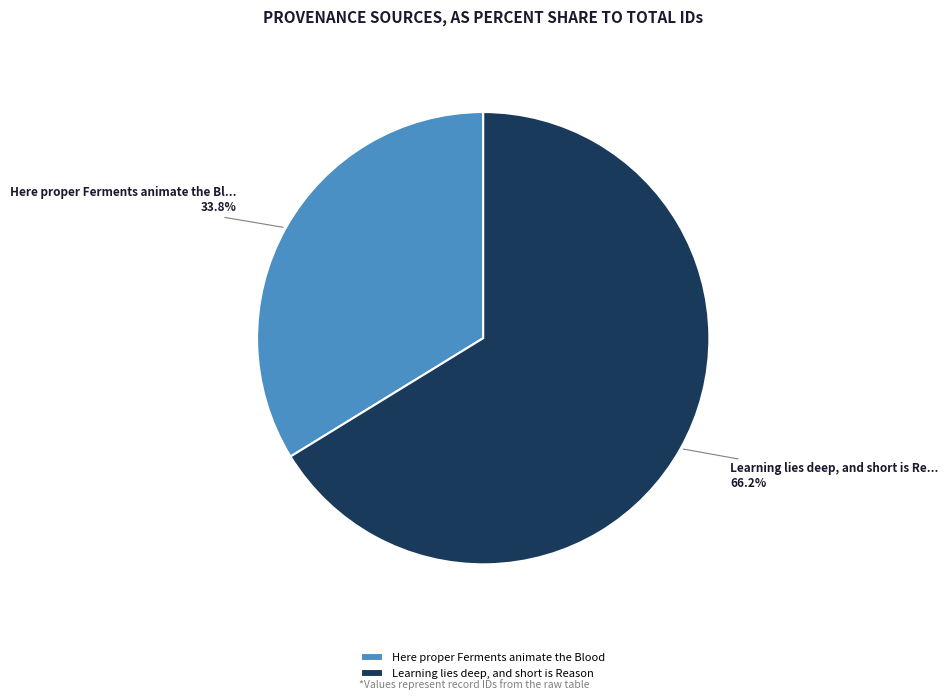

How many segments does this pie chart have?

2